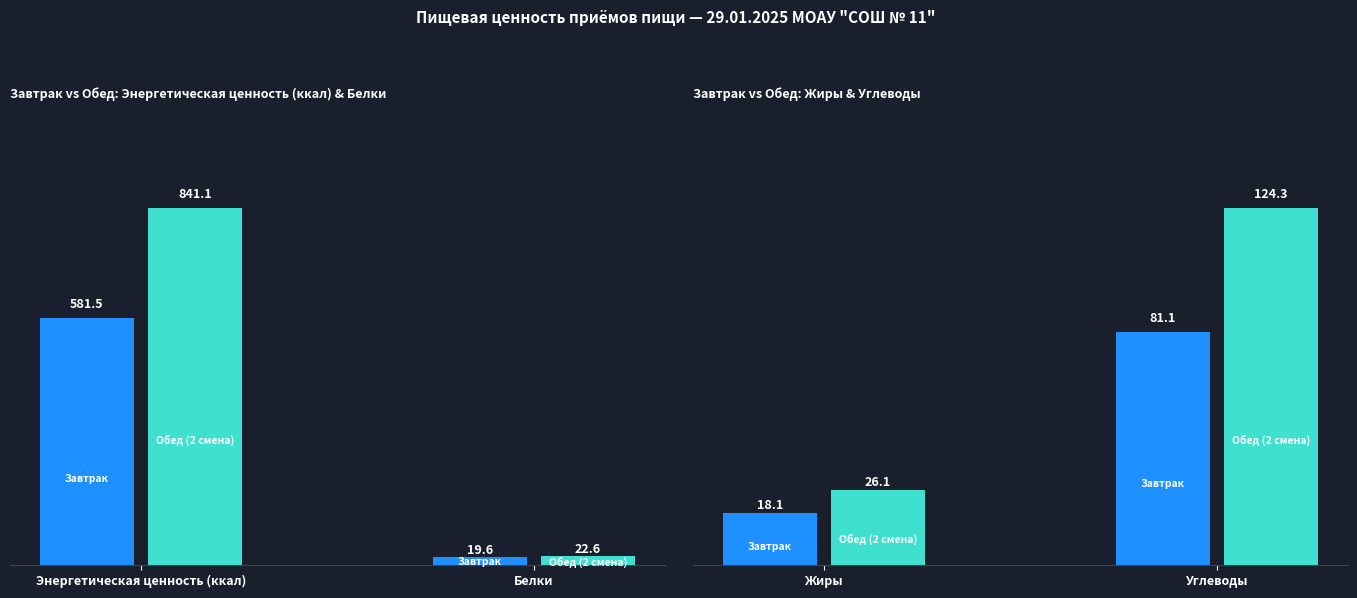

Are the bars grouped side by side (vs. stacked)?

Yes